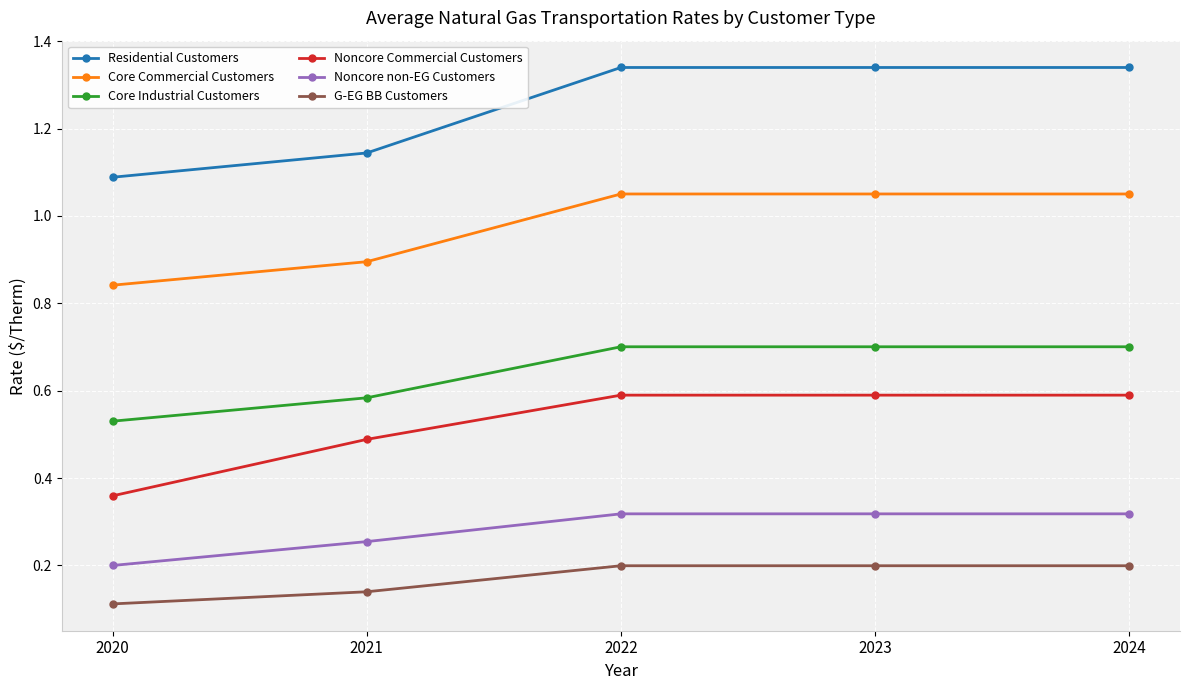

What is the total value across all series at 2021?

3.5